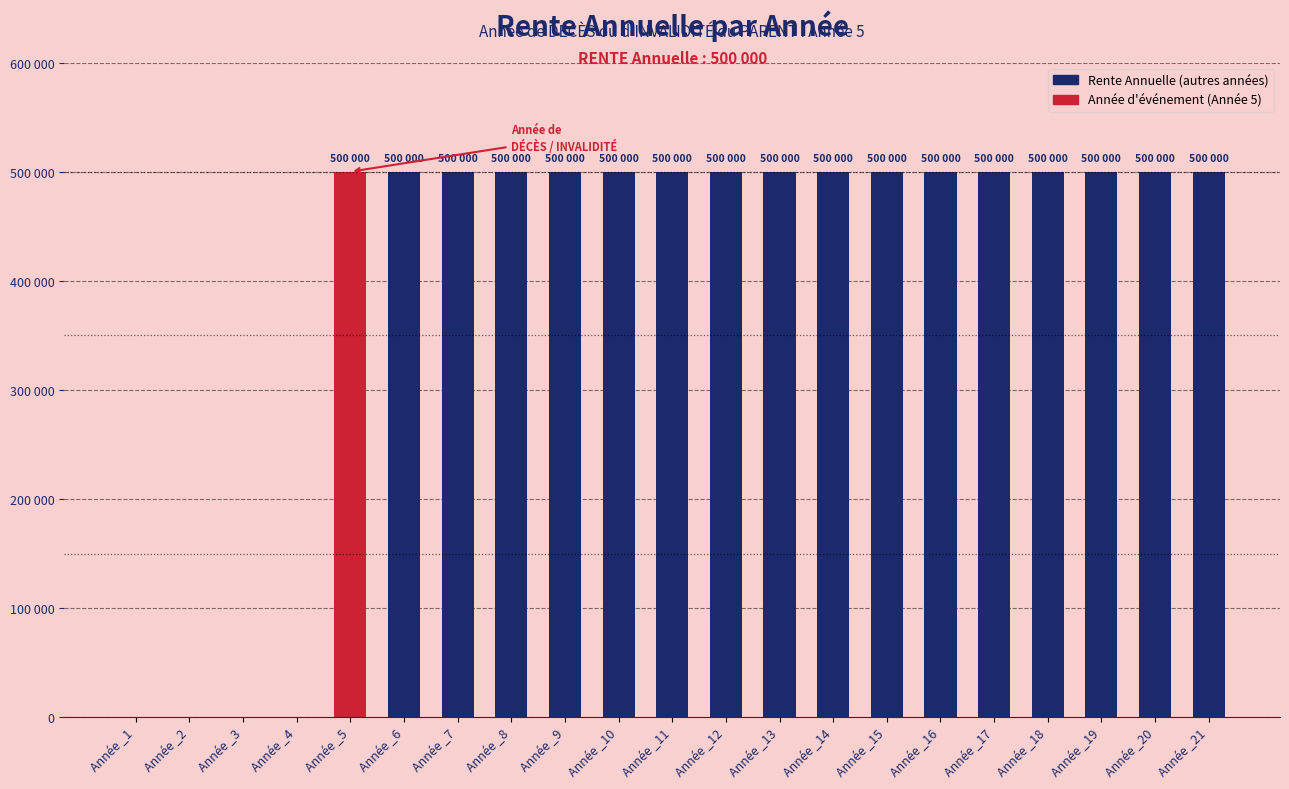

Are the bars horizontal?

No